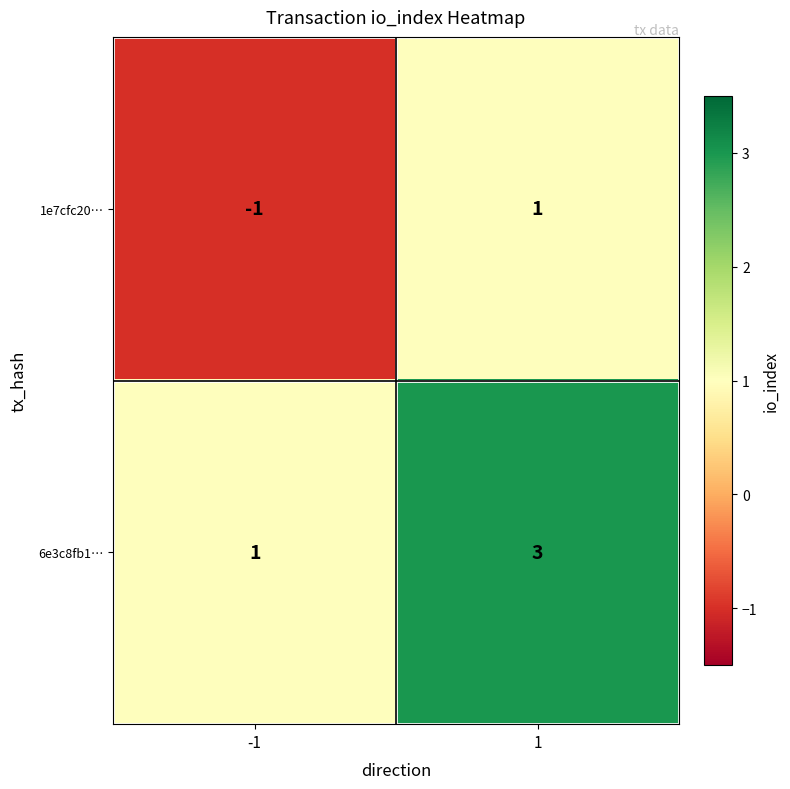

What is the spread (max minus min) of values at 1?

2